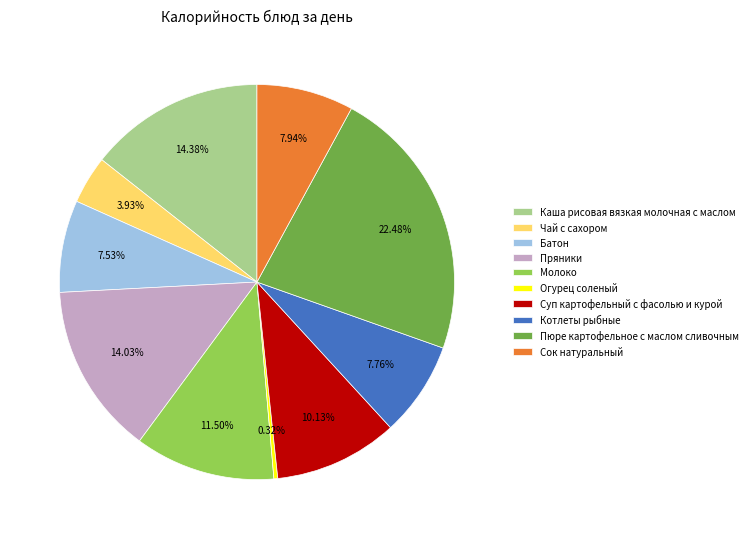

Does Огурец соленый represent more than half of the total?

No